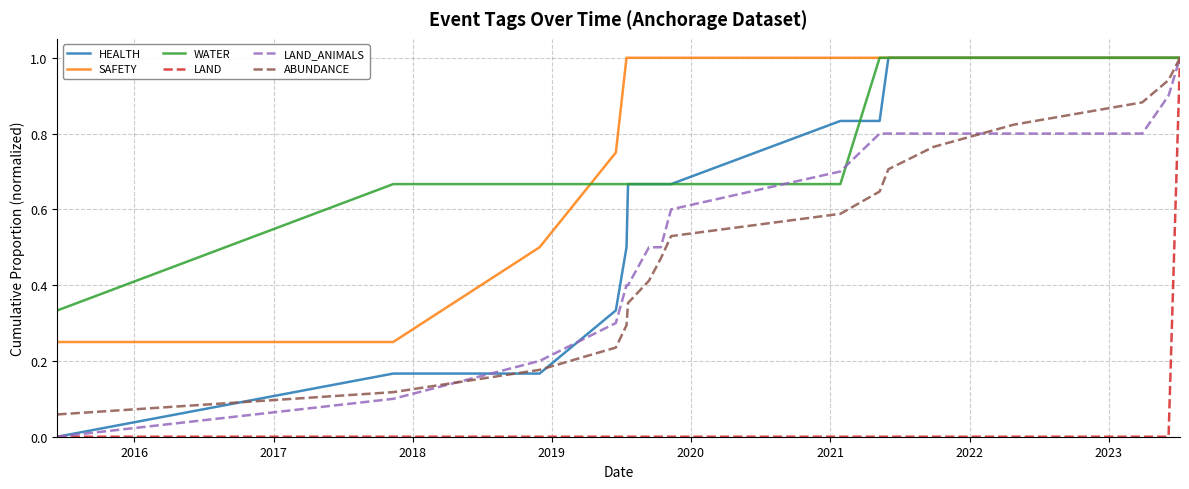

Which series has the largest total across all categories?

SAFETY